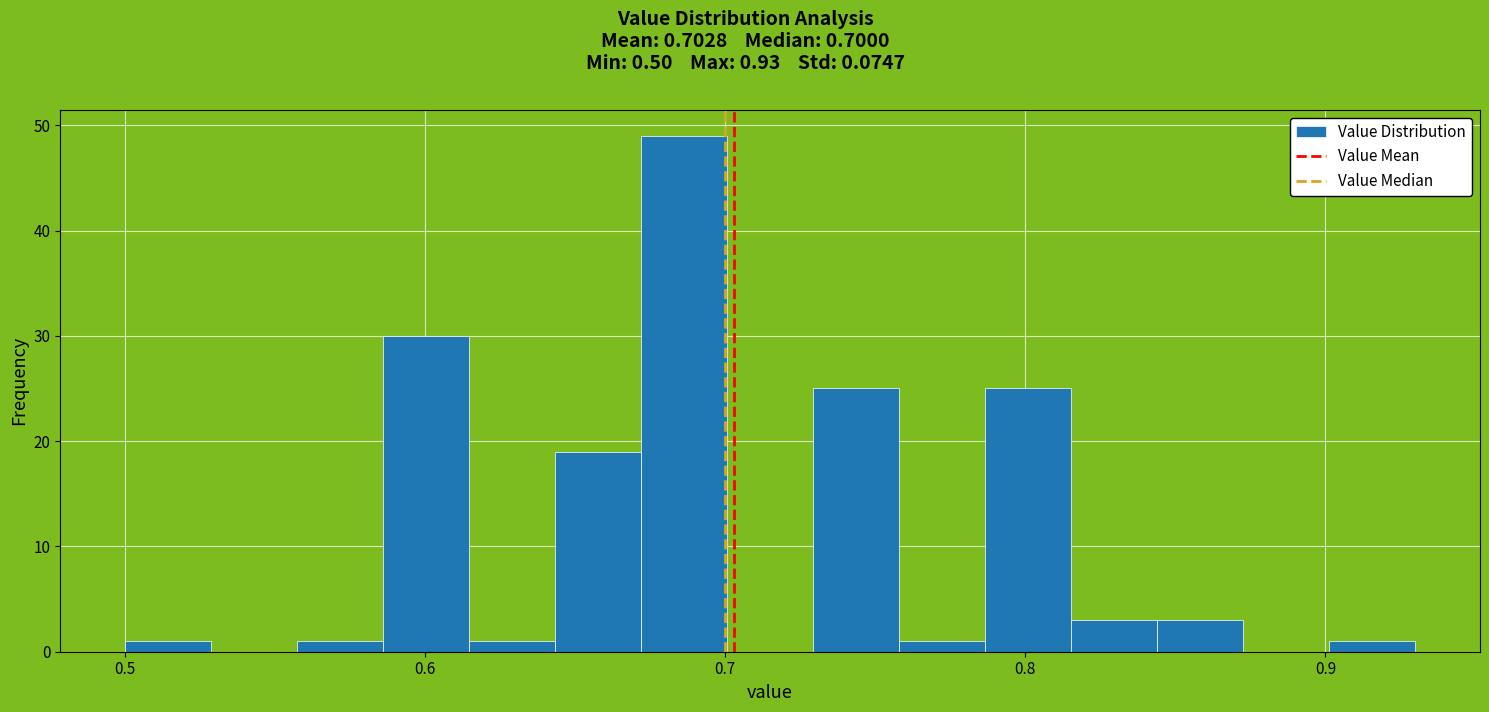

Read against the x-axis, roughly where is the centre of the tallest bar?

0.69